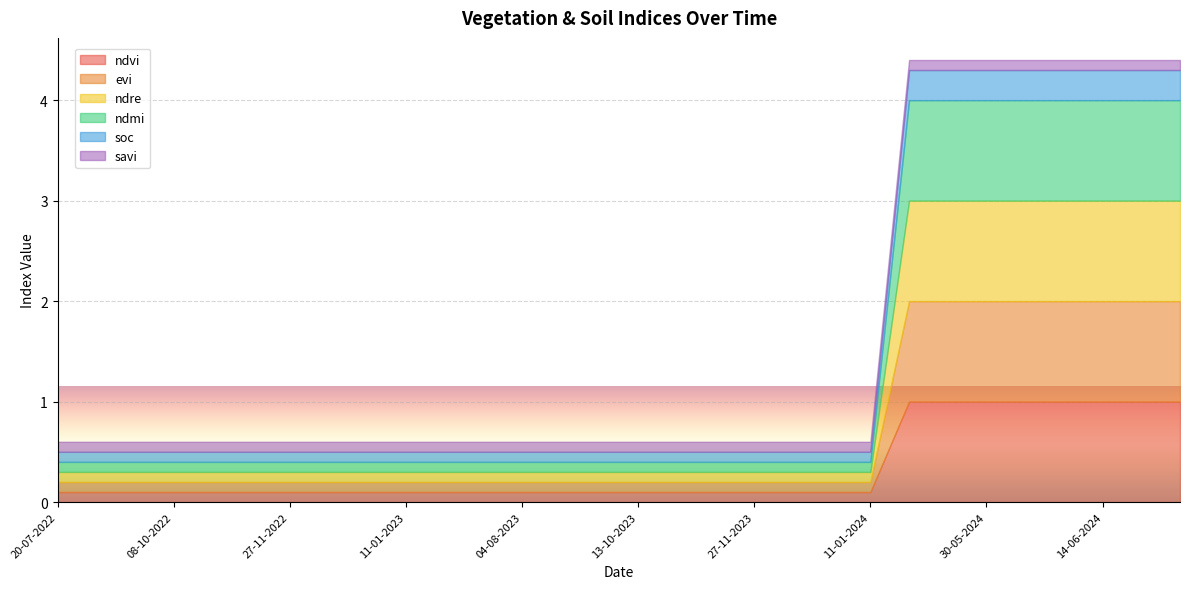

What is the label of the 24th point from the right?

27-11-2022